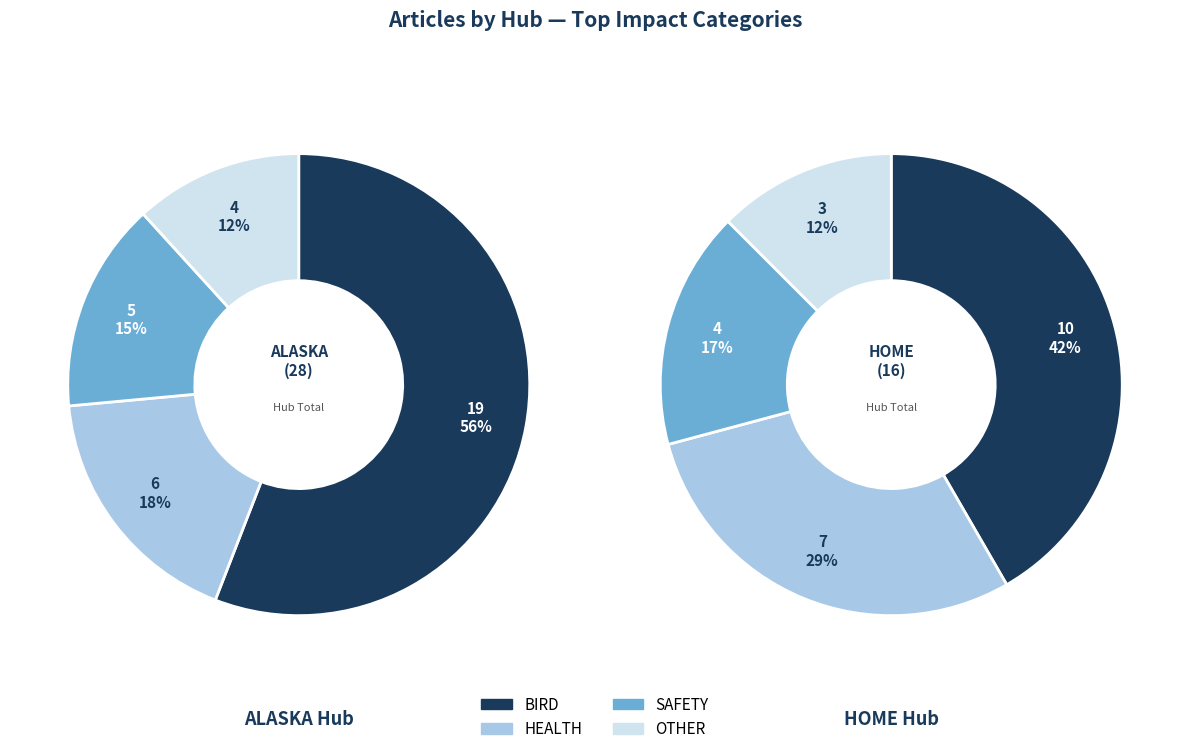

What is the difference between the highest and lowest values at HEALTH?

1